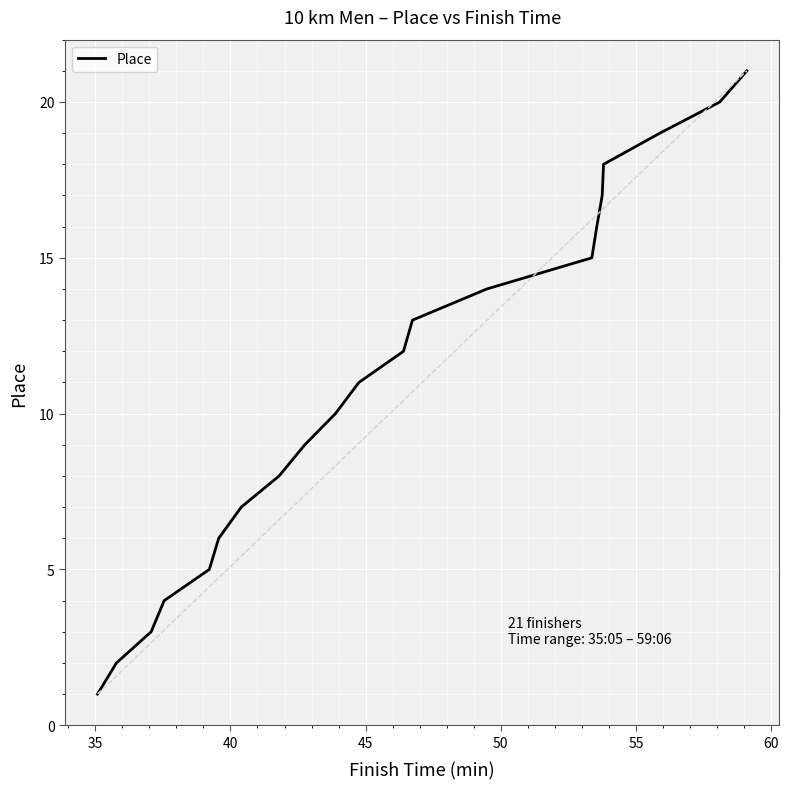

What is the maximum value shown in the chart?

21